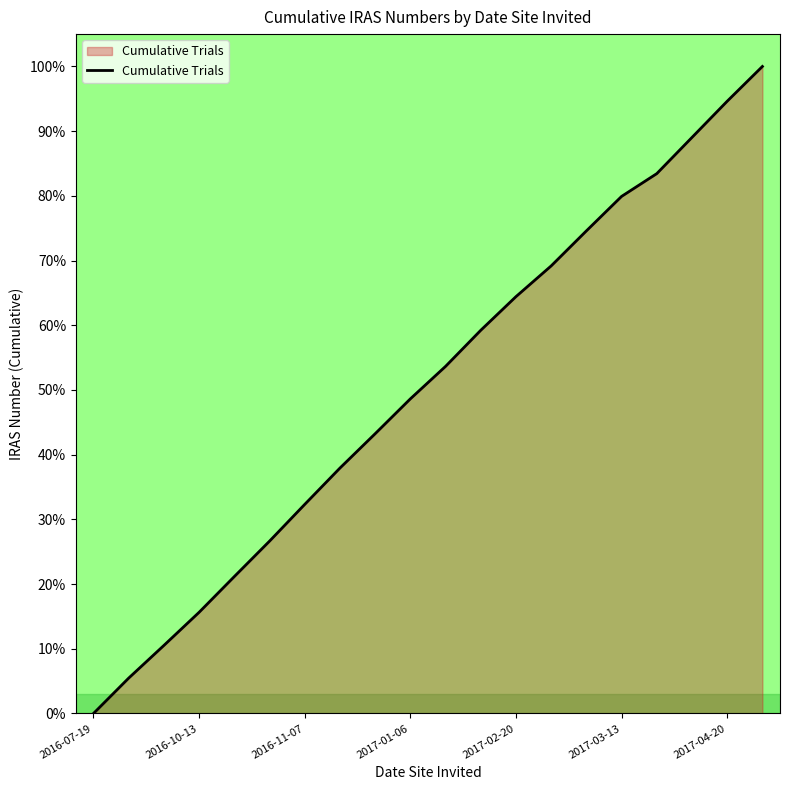

What is the difference between the maximum and minimum values?

100.0